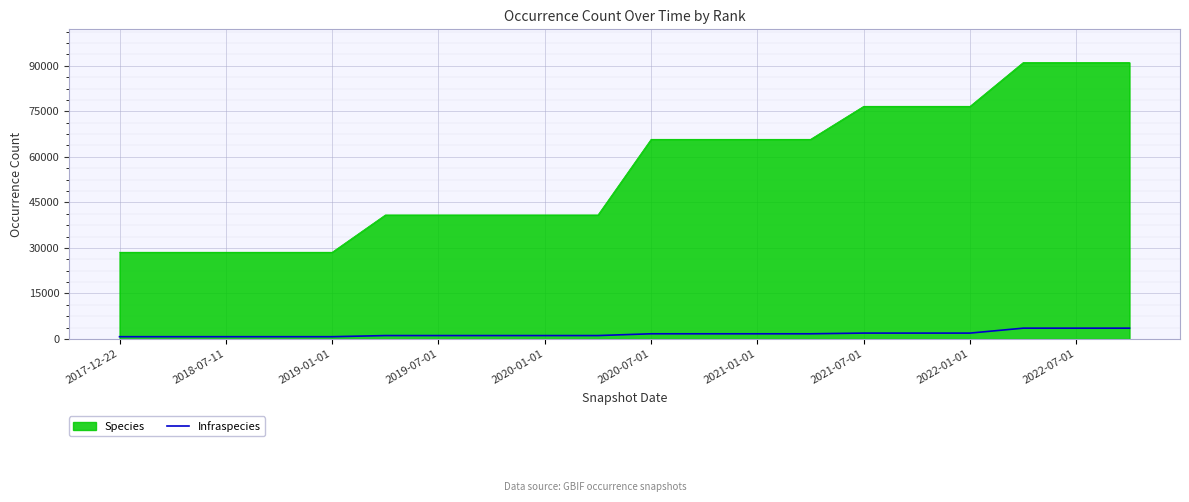

Rank the series by their maximum value, from highest to lowest.

Species, Infraspecies